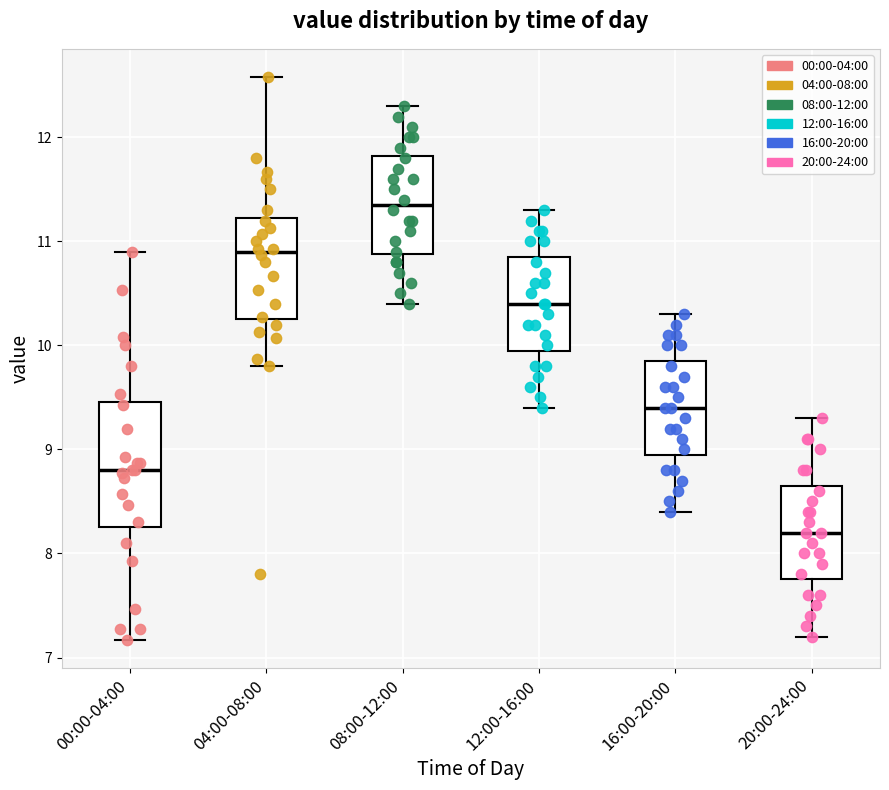

Reading left to right, transcribe this box plot: for each box, give where its median line is, the range the box spans, and where its two whiskers end, as read against the y-axis. The values are not printed on the chart, so give them approximately, as read against the axis.

00:00-04:00: median 8.8, box 8.3 to 9.5, whiskers 7.2 to 10.9
04:00-08:00: median 10.9, box 10.3 to 11.2, whiskers 9.8 to 12.6
08:00-12:00: median 11.4, box 10.9 to 11.8, whiskers 10.4 to 12.3
12:00-16:00: median 10.4, box 10.0 to 10.9, whiskers 9.4 to 11.3
16:00-20:00: median 9.4, box 9.0 to 9.9, whiskers 8.4 to 10.3
20:00-24:00: median 8.2, box 7.8 to 8.7, whiskers 7.2 to 9.3